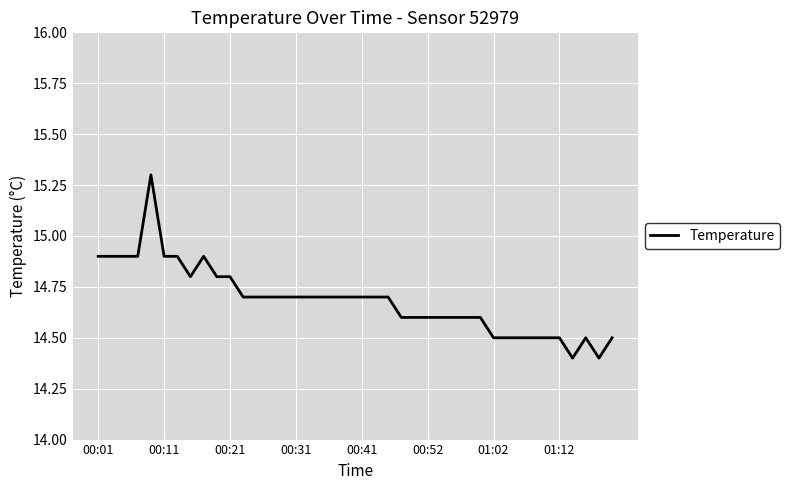

How many lines are shown in the chart?

1